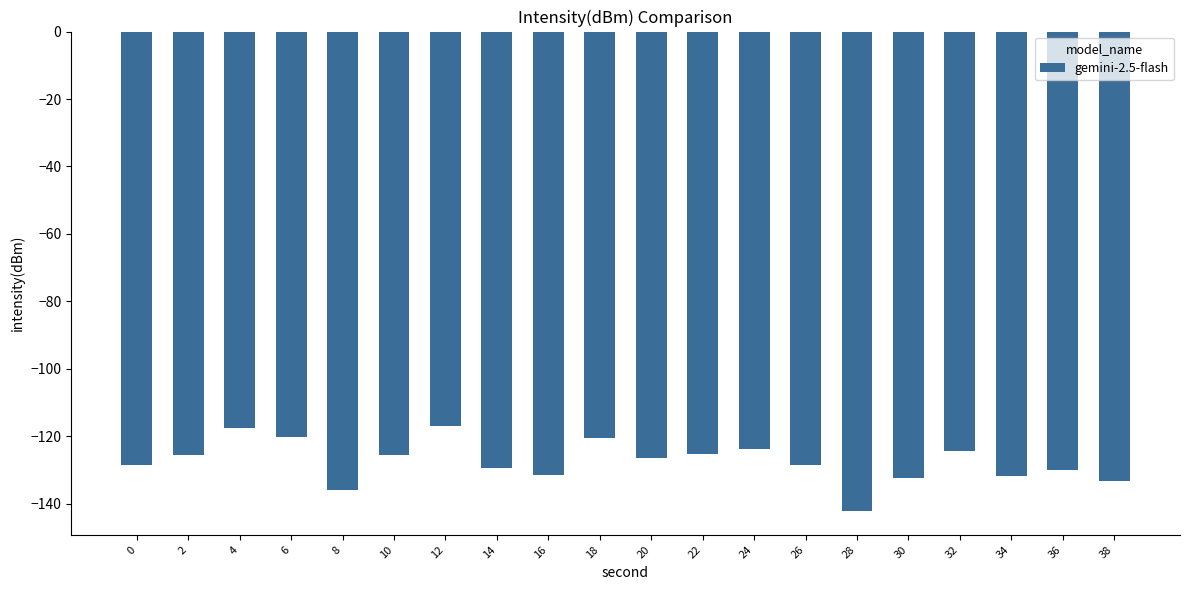

Are the bars grouped side by side (vs. stacked)?

No